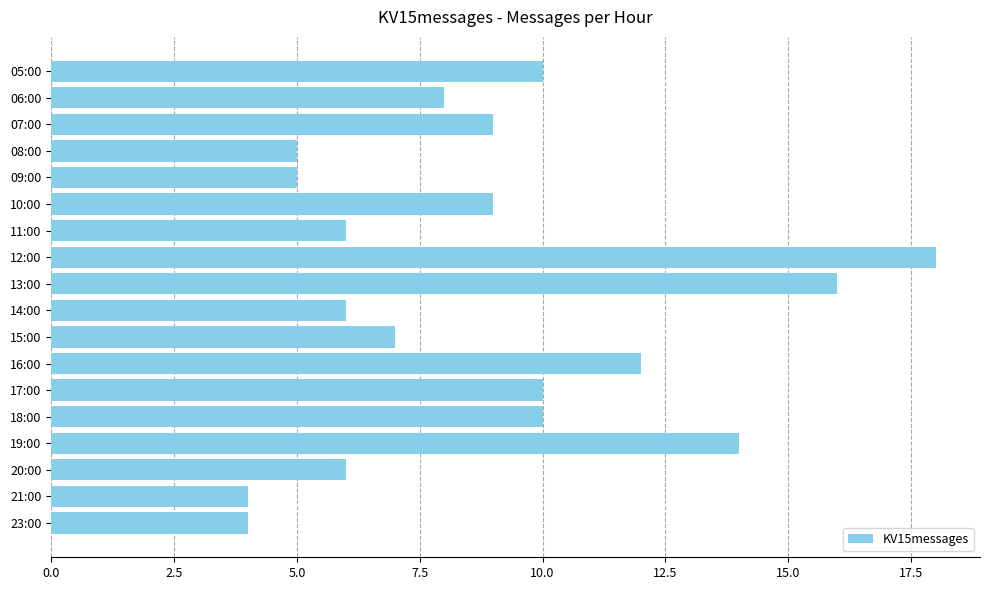

What is the smallest value displayed?

4